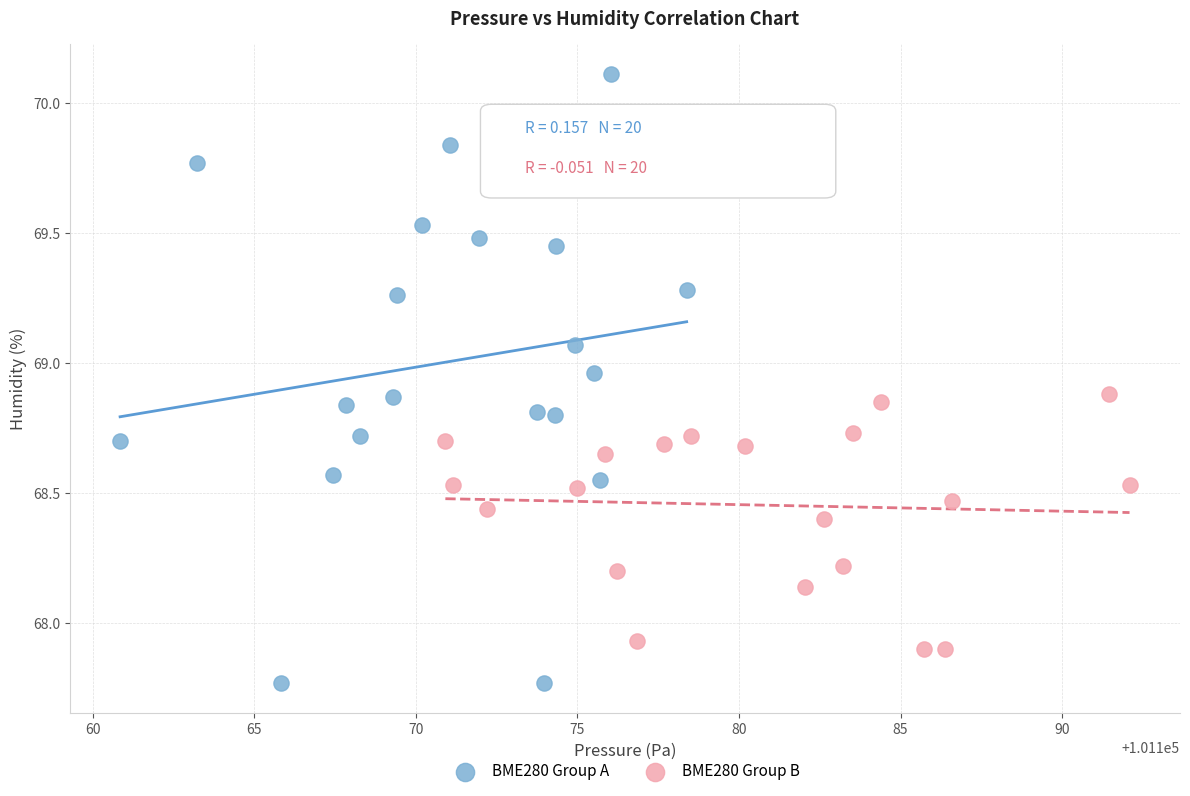

Which series reaches the minimum Y coordinate?

BME280 Group A